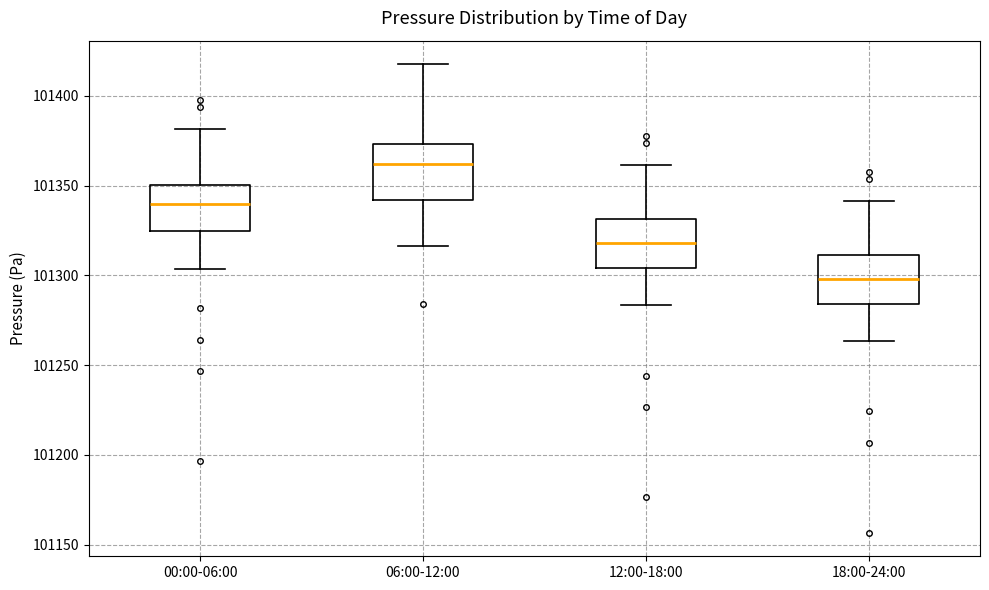

Which box has the highest median line?

06:00-12:00